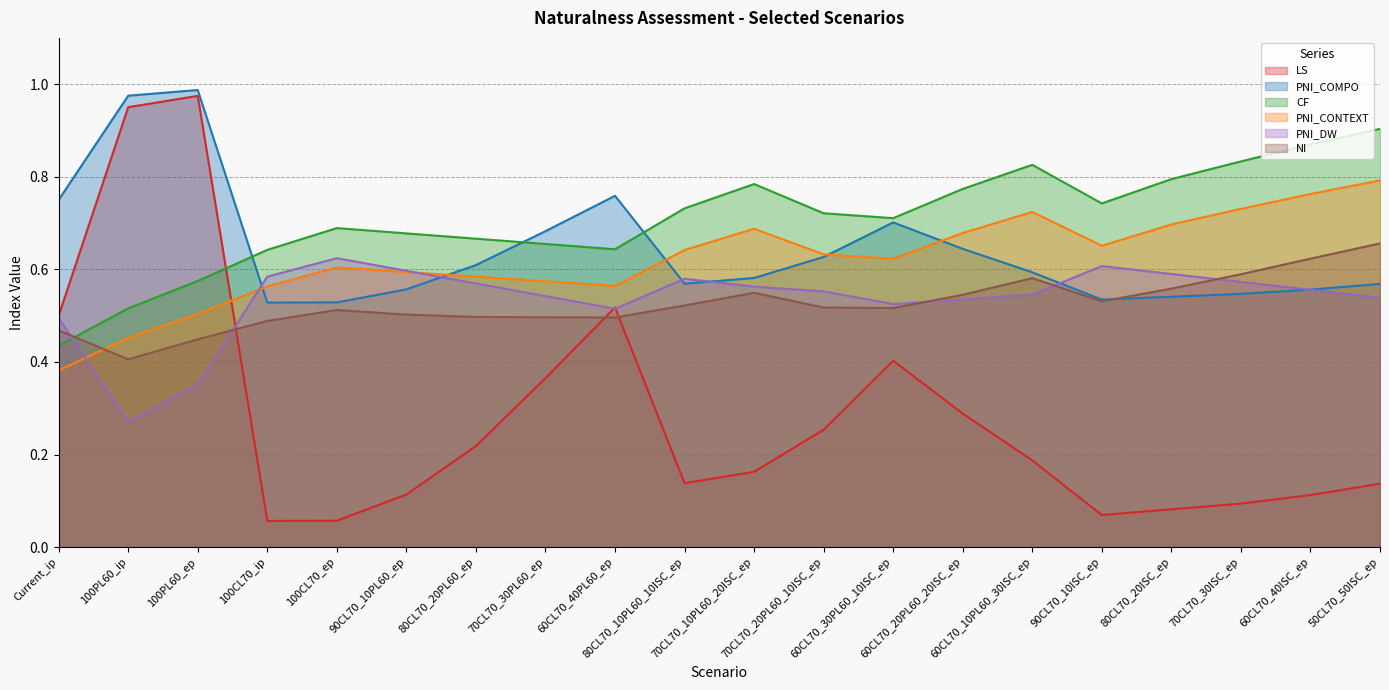

Is the value of NI at 100CL70_ep greater than the value of PNI_DW at 60CL70_40ISC_ep?

No